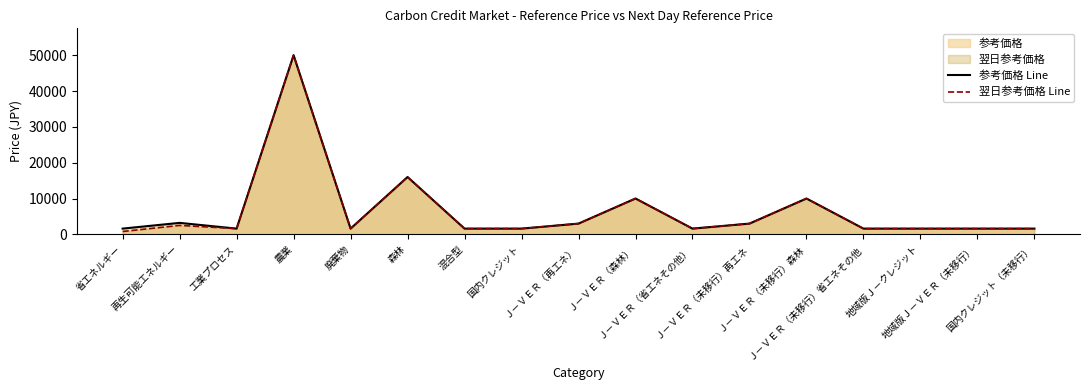

Reading right to left, extract all data points from this chart.

参考価格 Line: 国内クレジット（未移行）=1600	地域版Ｊ－ＶＥＲ（未移行）=1600	地域版Ｊ－クレジット=1600	Ｊ－ＶＥＲ（未移行）省エネその他=1600	Ｊ－ＶＥＲ（未移行）森林=10000	Ｊ－ＶＥＲ（未移行）再エネ=3000	Ｊ－ＶＥＲ（省エネその他）=1600	Ｊ－ＶＥＲ（森林）=10000	Ｊ－ＶＥＲ（再エネ）=3000	国内クレジット=1600	混合型=1600	森林=16000	廃棄物=1600	農業=50000	工業プロセス=1600	再生可能エネルギー=3200	省エネルギー=1600
翌日参考価格 Line: 国内クレジット（未移行）=1600	地域版Ｊ－ＶＥＲ（未移行）=1600	地域版Ｊ－クレジット=1600	Ｊ－ＶＥＲ（未移行）省エネその他=1600	Ｊ－ＶＥＲ（未移行）森林=10000	Ｊ－ＶＥＲ（未移行）再エネ=3000	Ｊ－ＶＥＲ（省エネその他）=1600	Ｊ－ＶＥＲ（森林）=10000	Ｊ－ＶＥＲ（再エネ）=3000	国内クレジット=1600	混合型=1600	森林=16000	廃棄物=1600	農業=50000	工業プロセス=1600	再生可能エネルギー=2500	省エネルギー=800